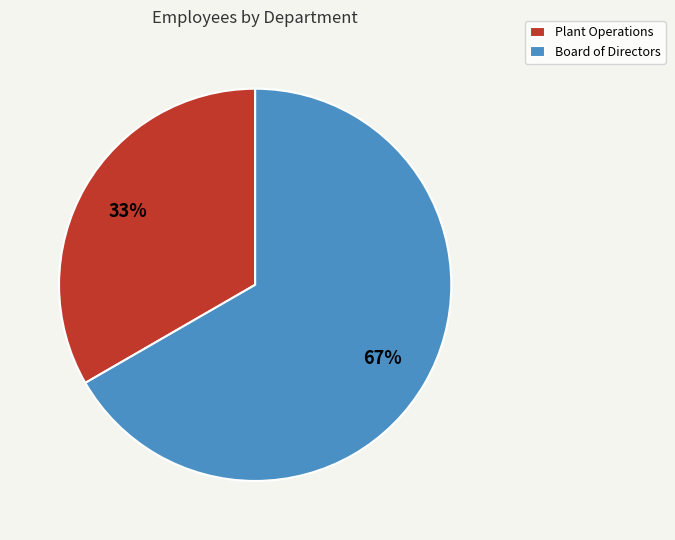

Which slice is the smallest?

Plant Operations